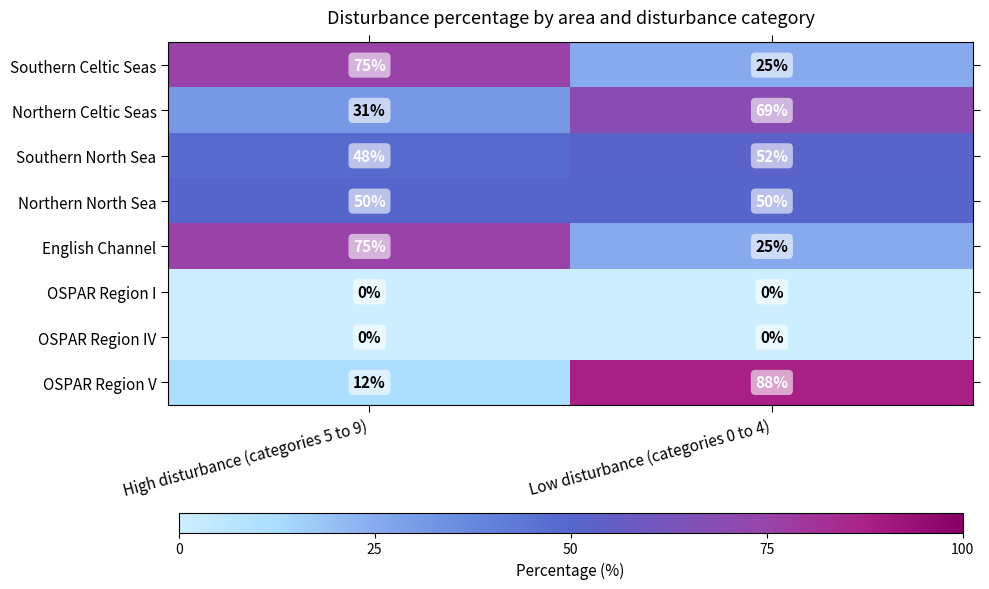

Is the value of Northern North Sea at Low disturbance (categories 0 to 4) greater than the value of Northern Celtic Seas at High disturbance (categories 5 to 9)?

Yes